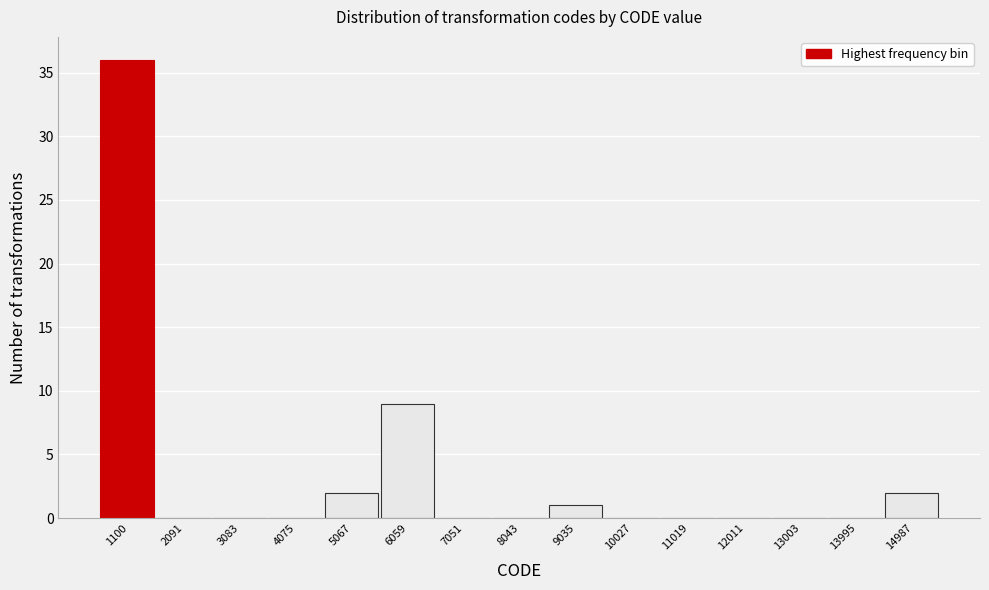

Reading left to right, list all the values displayed in this chart.

1100=36	2091=0	3083=0	4075=0	5067=2	6059=9	7051=0	8043=0	9035=1	10027=0	11019=0	12011=0	13003=0	13995=0	14987=2